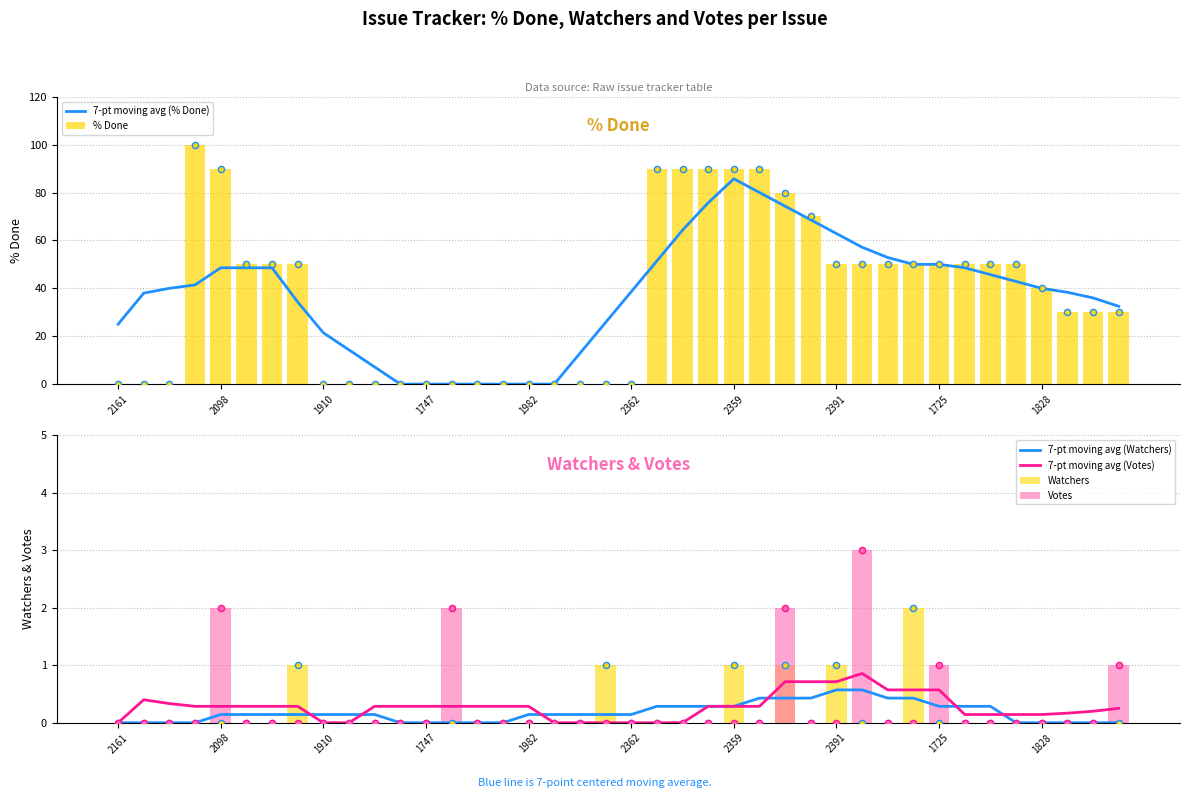

What is the total value across all series at 29?

111.6